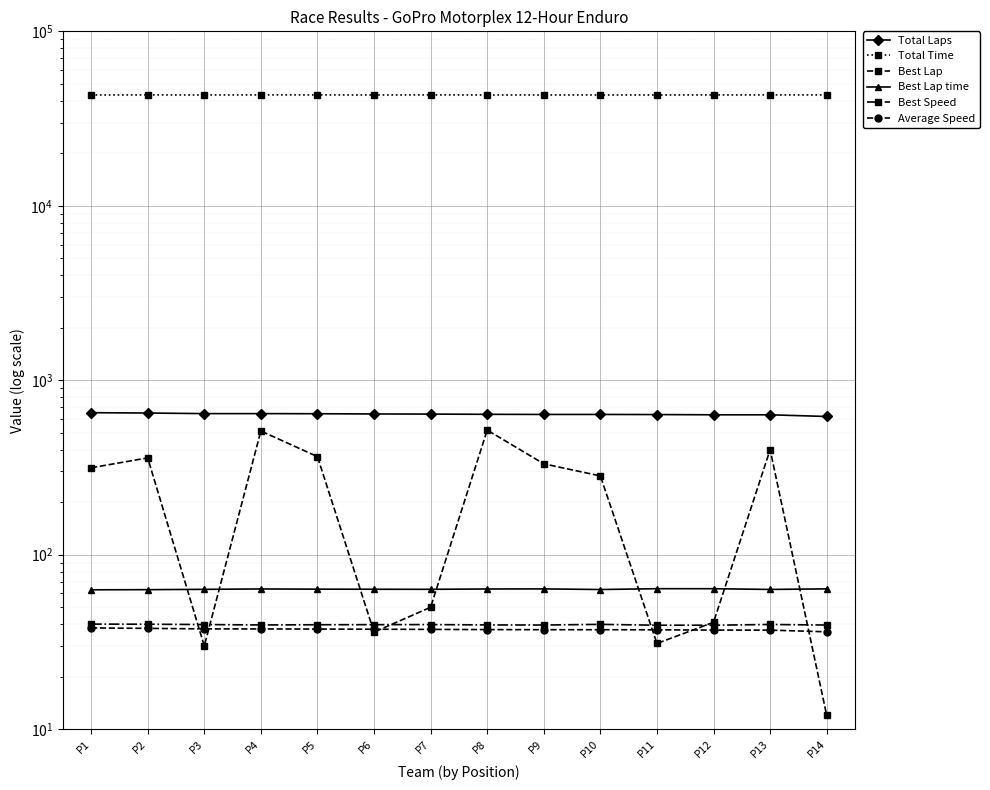

True or false: Best Lap and Total Laps cross at least once.

False